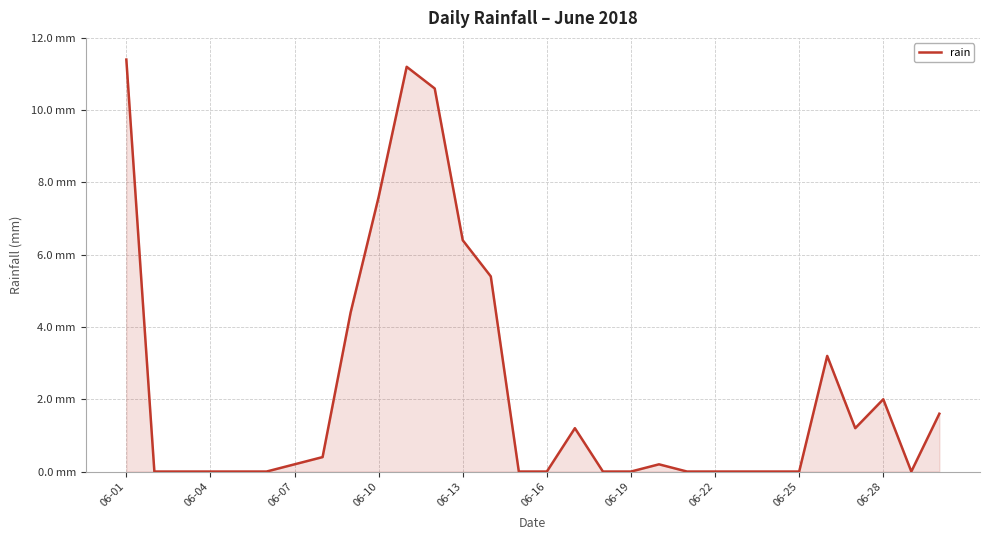

Does the chart have visible grid lines?

Yes